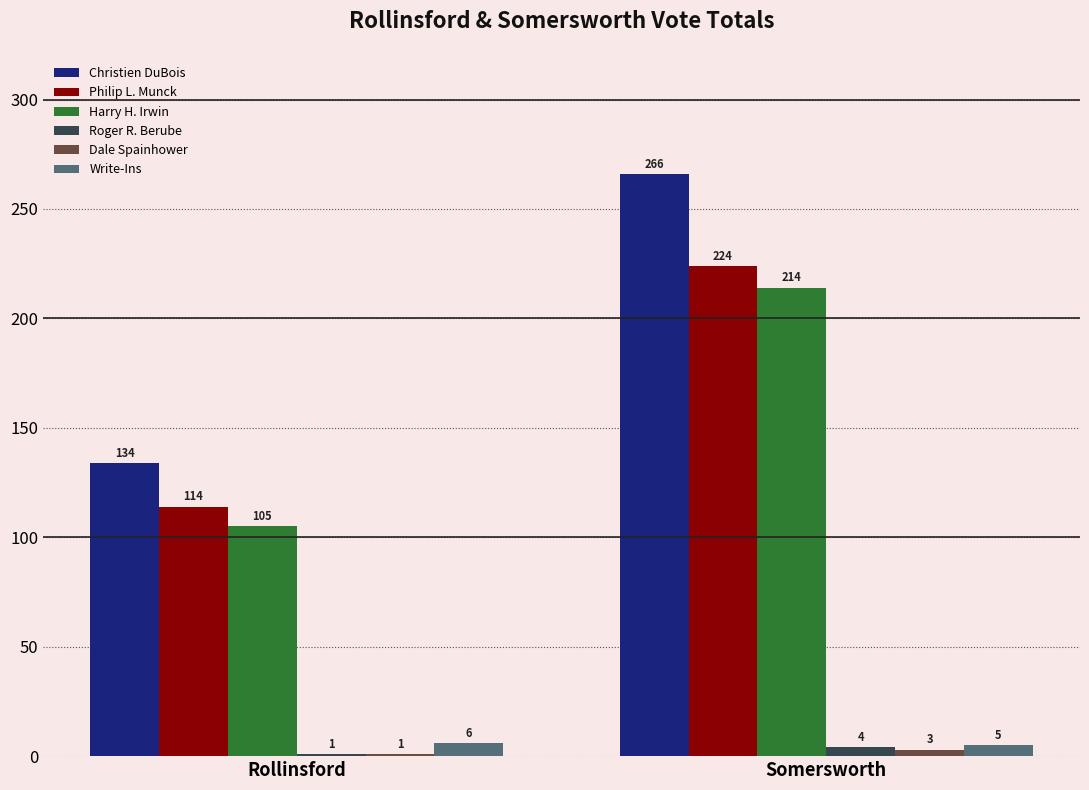

What is the label of the 2nd bar from the left?

Somersworth